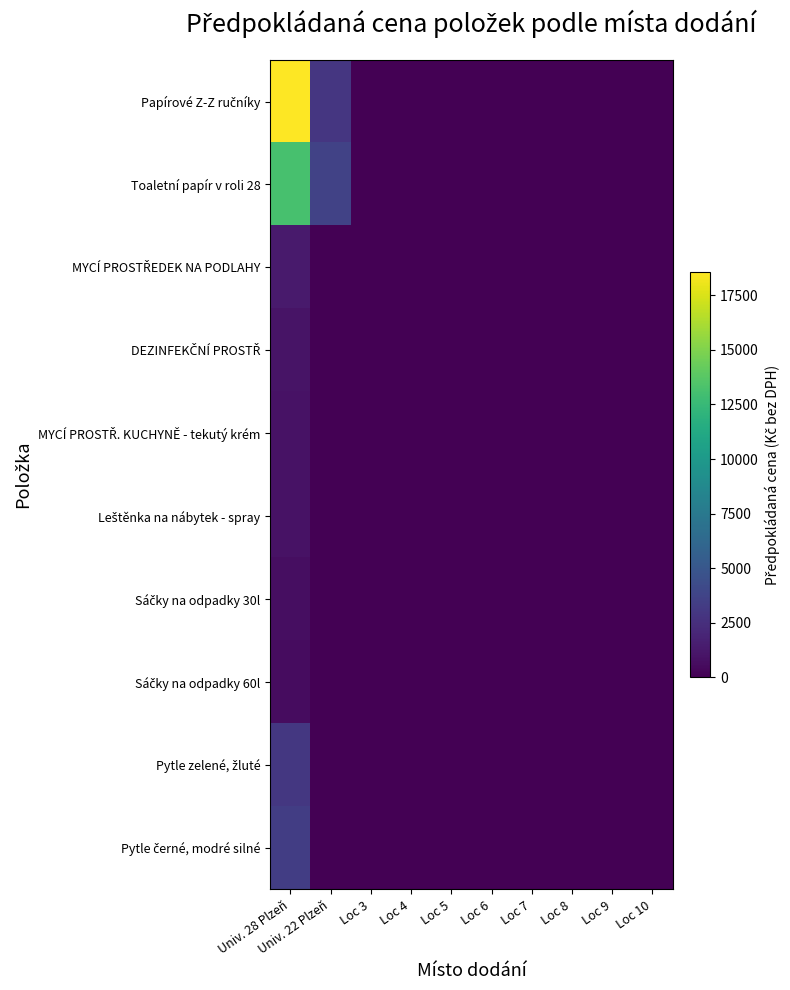

How many categories are shown in the chart?

10